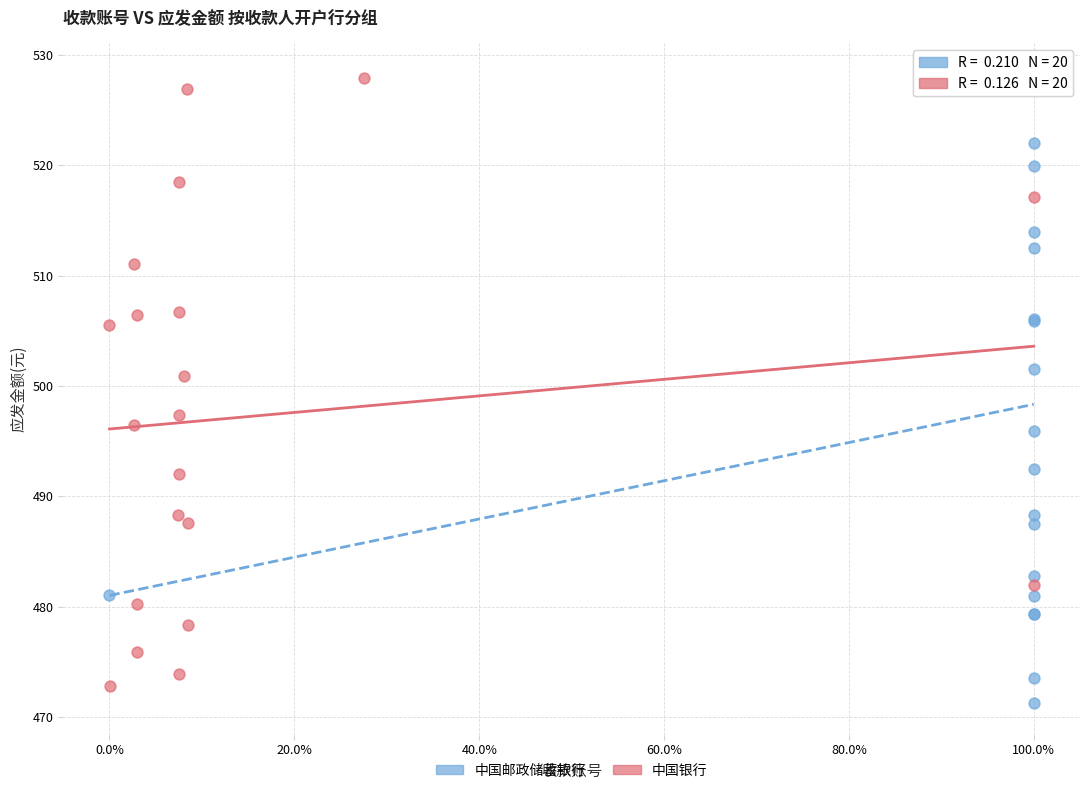

What are all the series names shown in the legend?

中国邮政储蓄银行, 中国银行